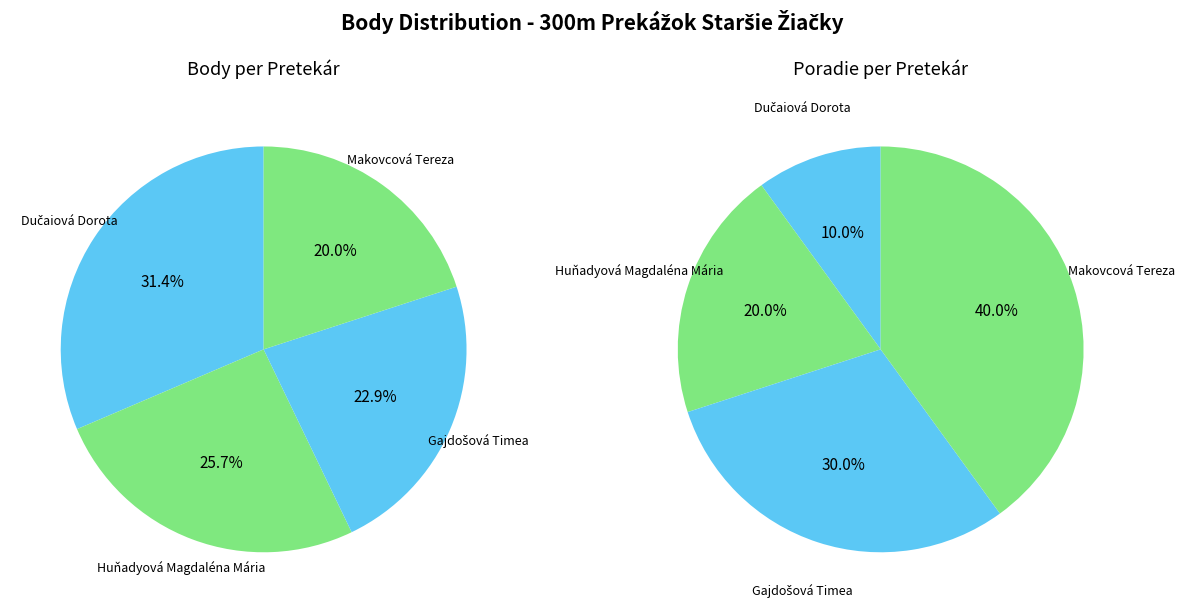

How many segments does this pie chart have?

4